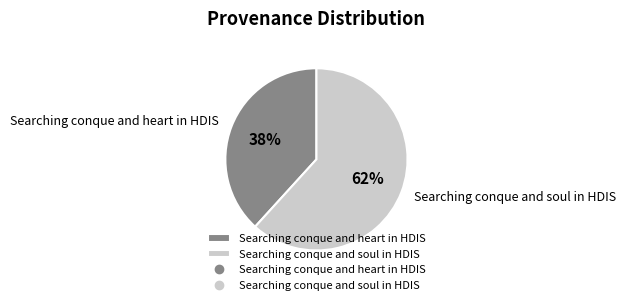

Is there a majority slice in this chart?

Yes